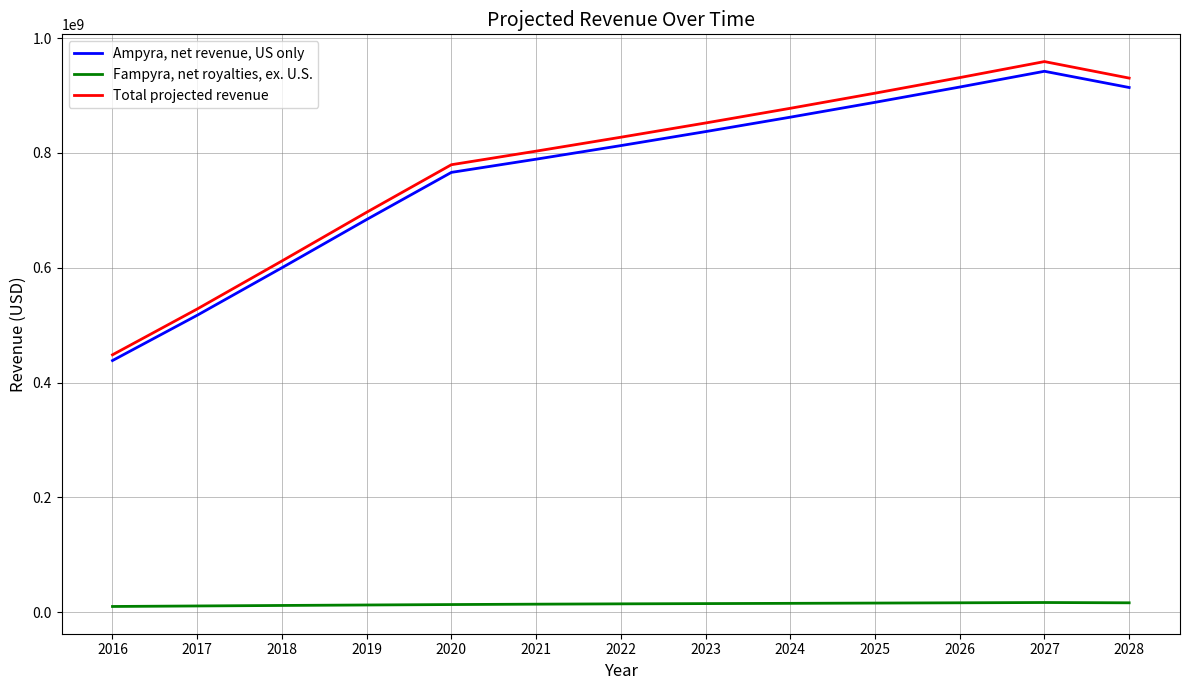

Where is the first local maximum for Ampyra, net revenue, US only?

2027